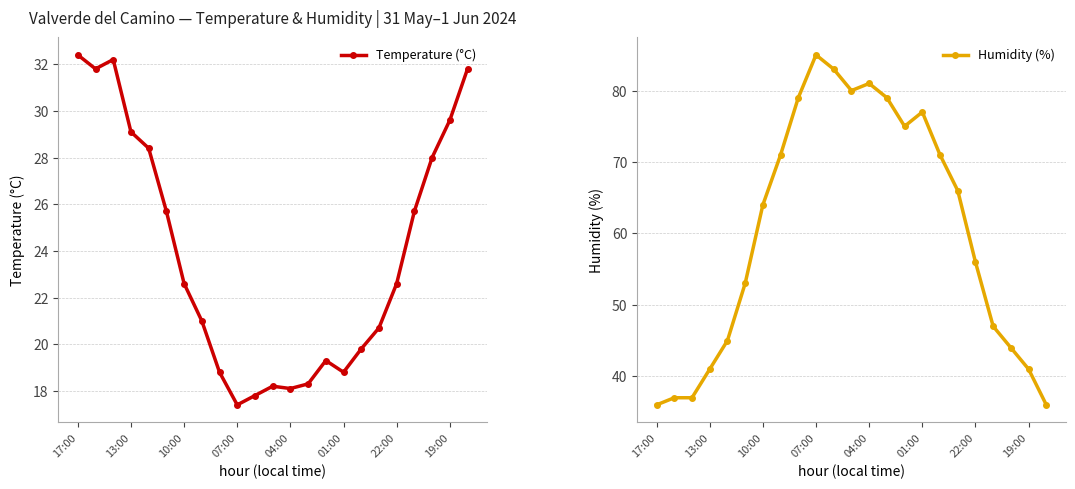

True or false: Temperature (°C) and Humidity (%) intersect in this chart.

False